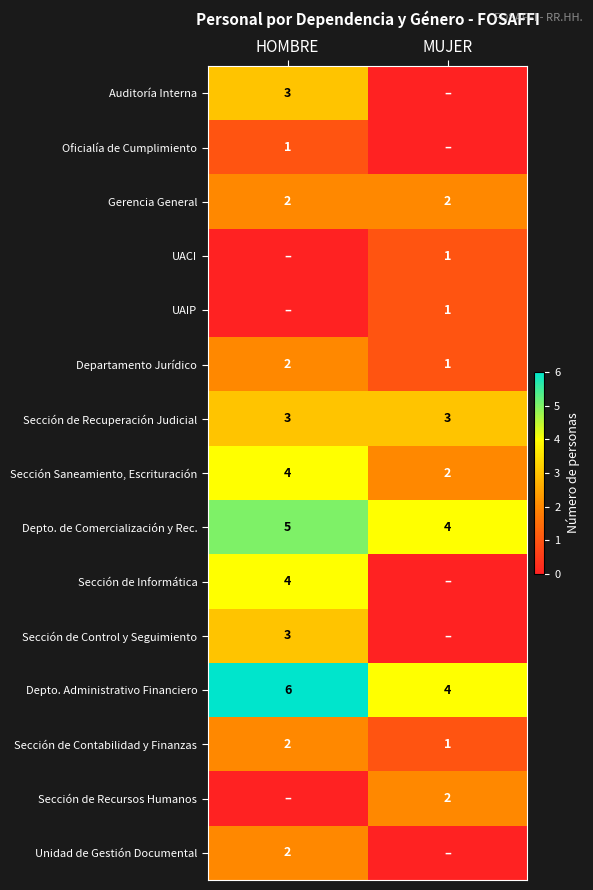

Count the Depto. de Comercialización y Rec. values in the range 4 to 5.

2